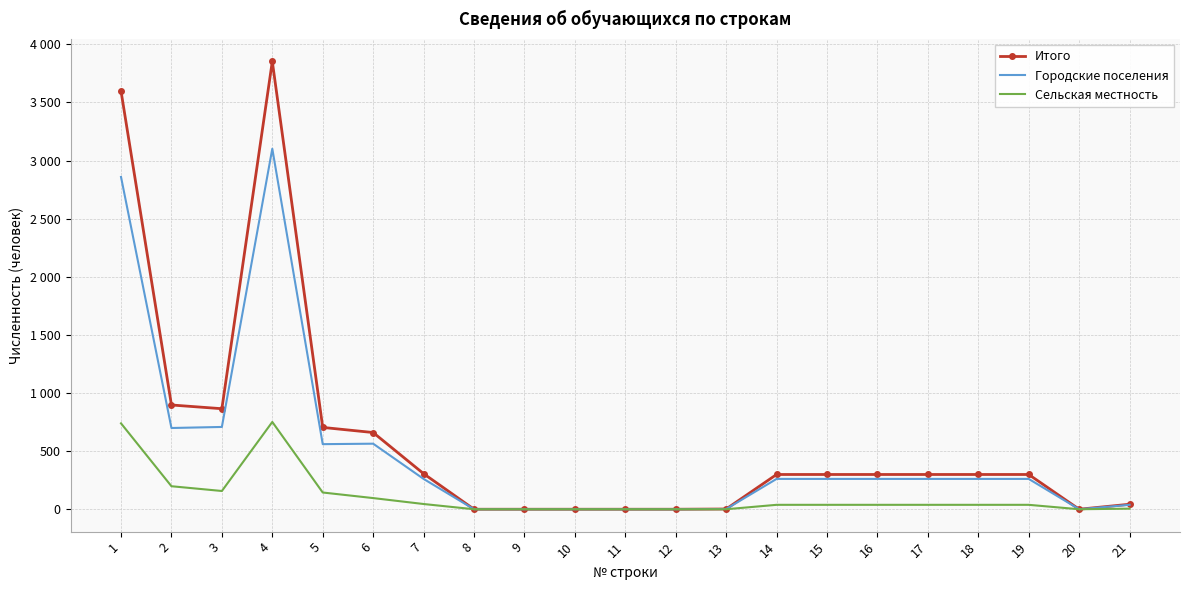

What are all the series names shown in the legend?

Итого, Городские поселения, Сельская местность